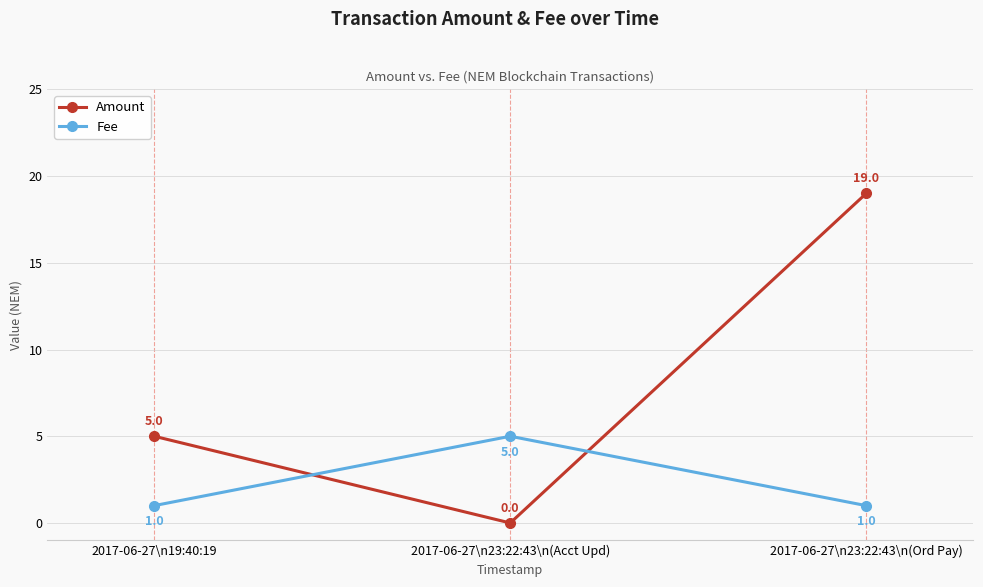

Count the number of data series in this chart.

2